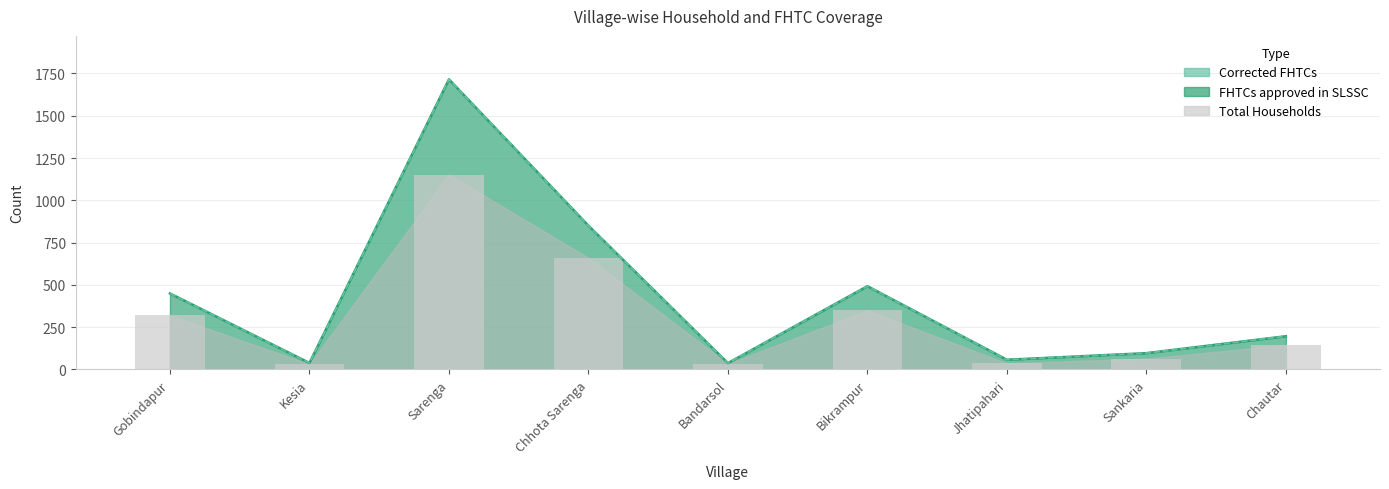

Between Kesia and Jhatipahari, which is larger?

Jhatipahari